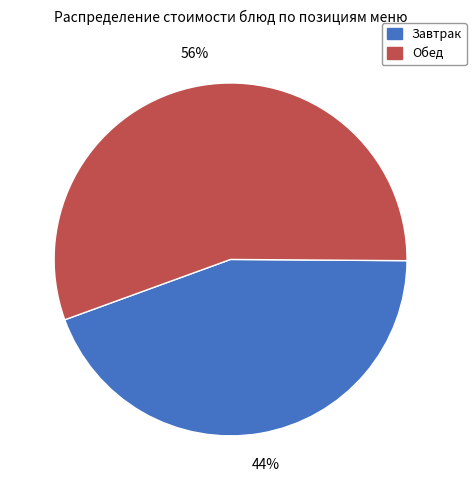

Is there a majority slice in this chart?

Yes